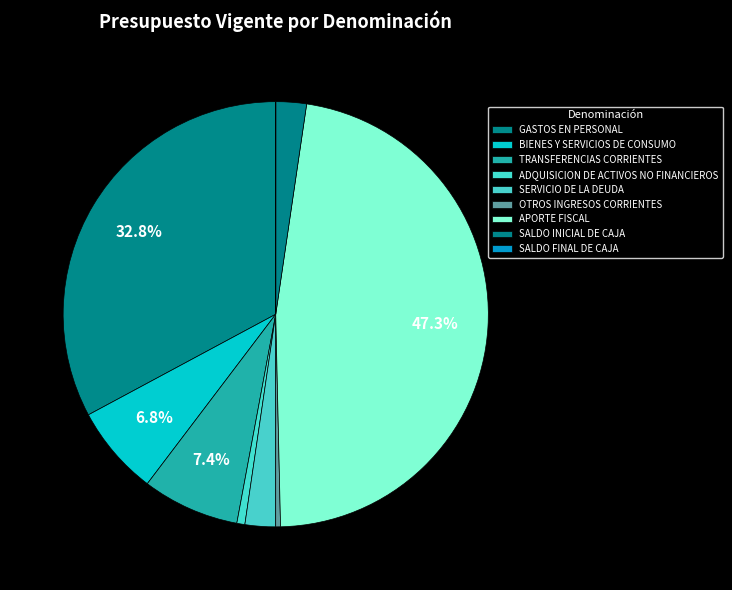

The SERVICIO DE LA DEUDA slice represents 1% of the pie. True or false?

False